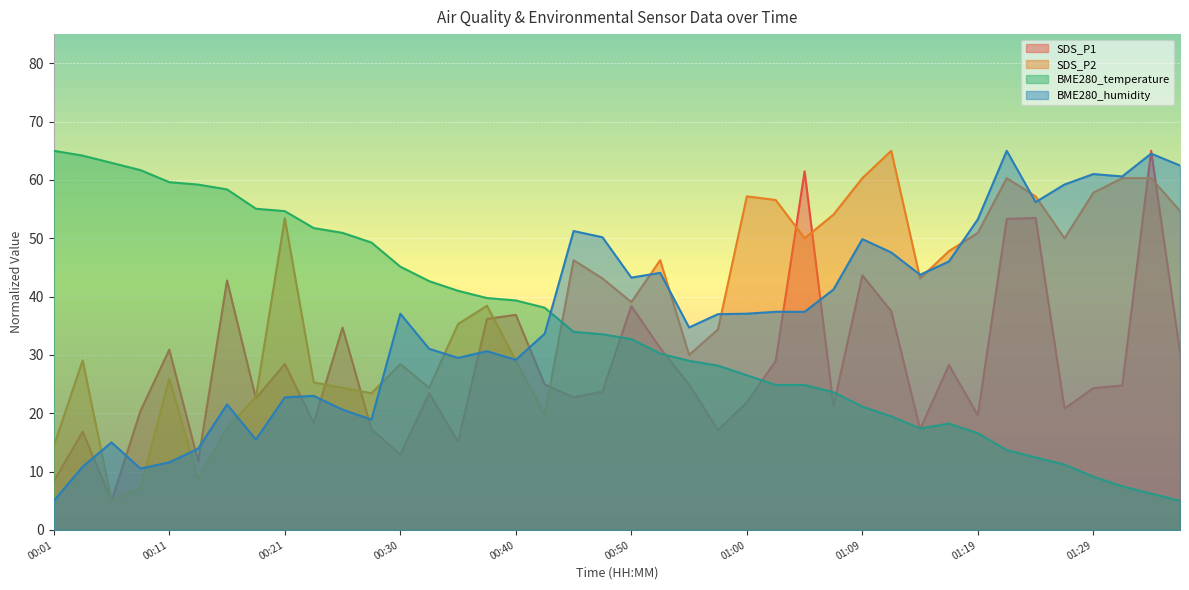

Rank the categories by SDS_P1 value from lowest to highest.

00:06, 00:01, 00:13, 00:30, 00:35, 00:04, 00:57, 00:28, 01:14, 00:23, 01:19, 00:09, 01:27, 01:07, 01:00, 00:18, 00:45, 00:33, 00:47, 01:29, 01:31, 00:42, 00:55, 01:17, 00:21, 01:02, 01:36, 00:11, 00:52, 00:25, 00:38, 00:40, 01:12, 00:50, 00:16, 01:09, 01:22, 01:24, 01:05, 01:34